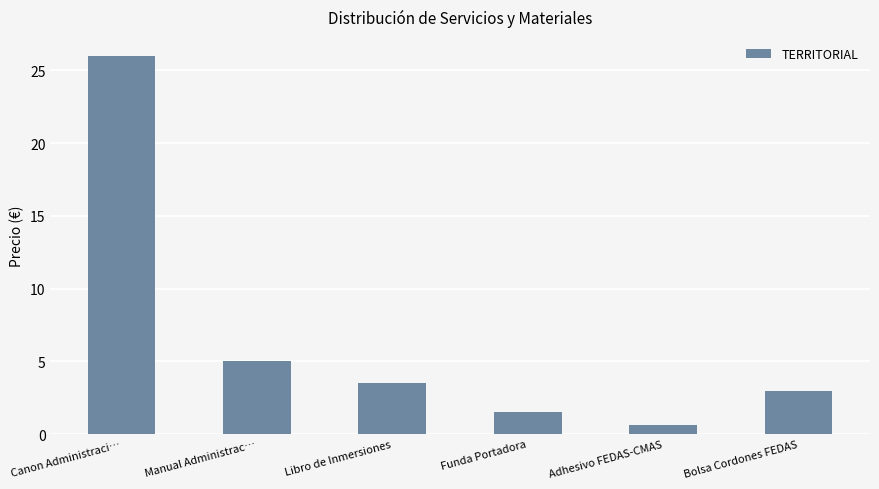

The chart shows a value of 26.0 at Canon Administraci…. True or false?

True